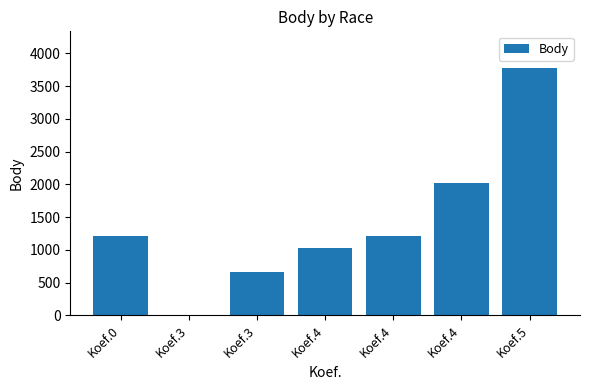

What is the change in value from Koef.0 to Koef.3?

-1206